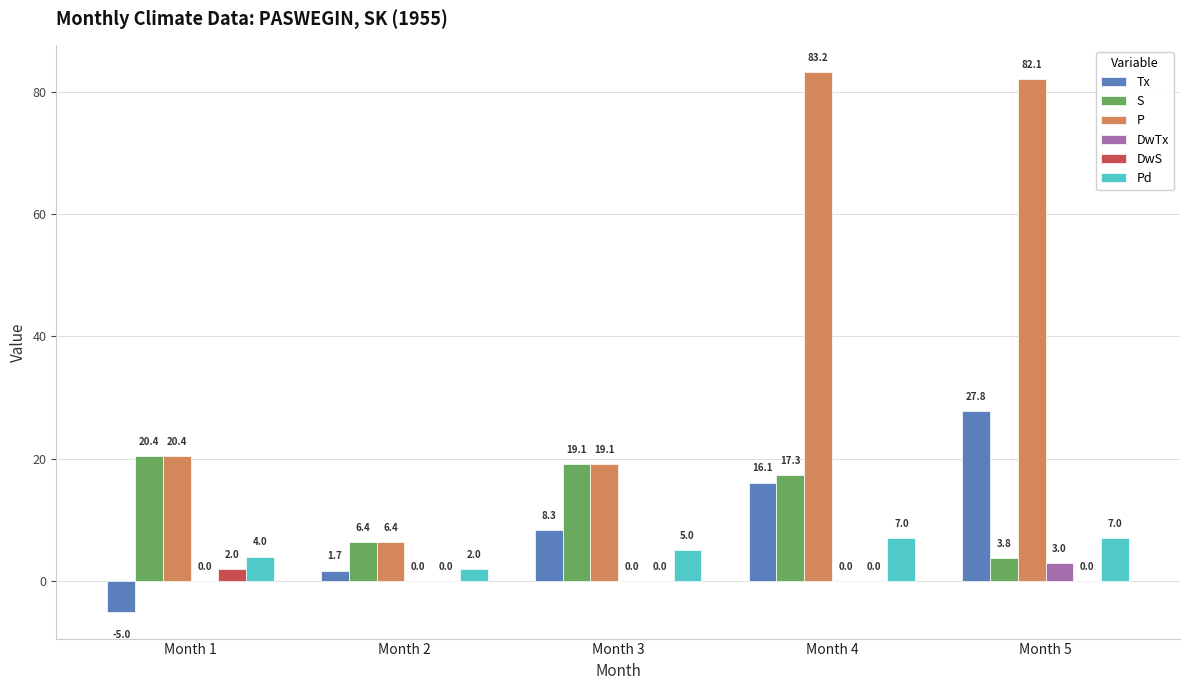

What is the spread (max minus min) of values at Month 2?

6.4